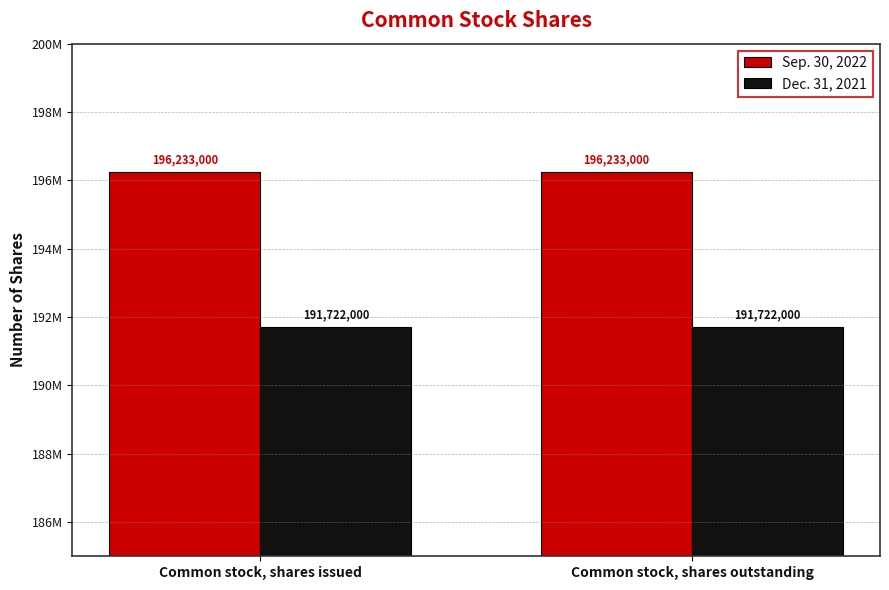

What is the value of the Dec. 31, 2021 bar at the 1st from the left?

191722000